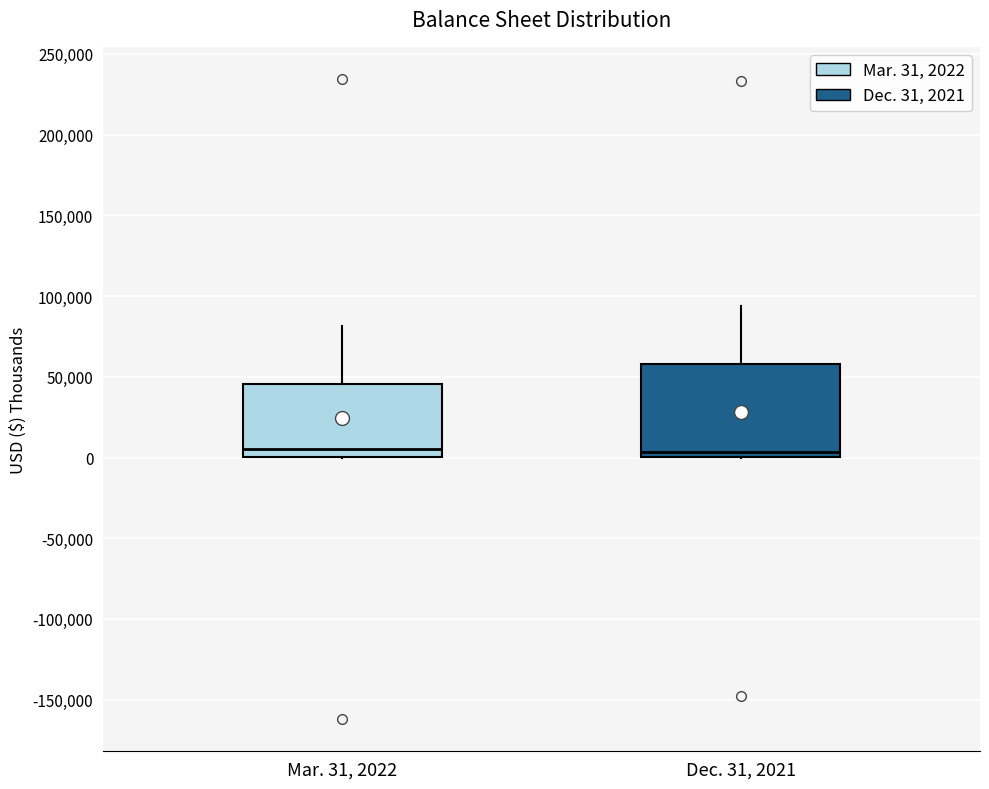

Reading left to right, transcribe this box plot: for each box, give where its median line is, the range the box spans, and where its two whiskers end, as read against the y-axis. The values are not printed on the chart, so give them approximately, as read against the axis.

Mar. 31, 2022: median 5000, box 0 to 45000, whiskers 0 to 80000
Dec. 31, 2021: median 5000, box 0 to 60000, whiskers 0 to 95000